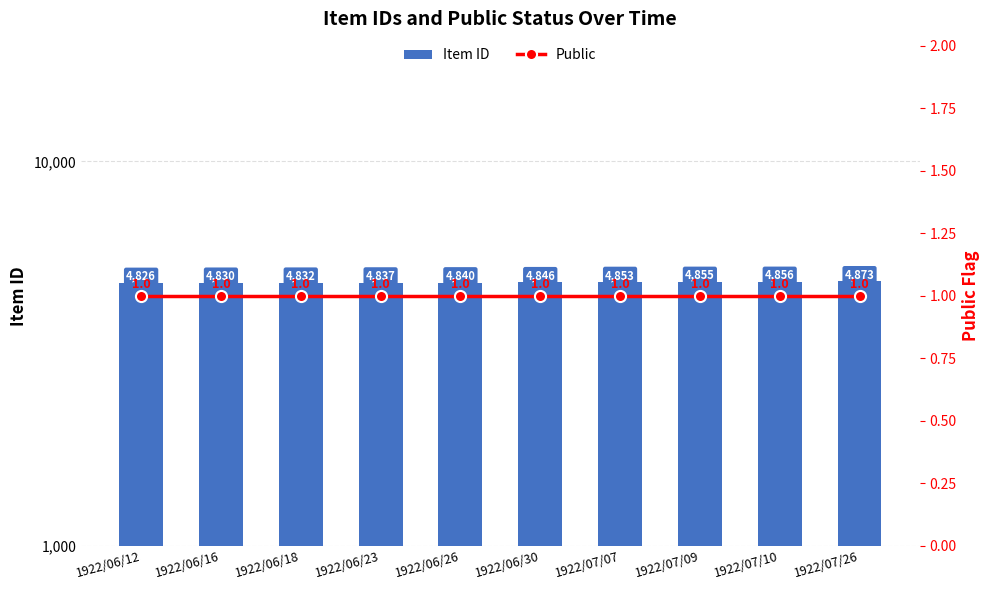

Which category has the highest value in the Public series?

1922/06/12